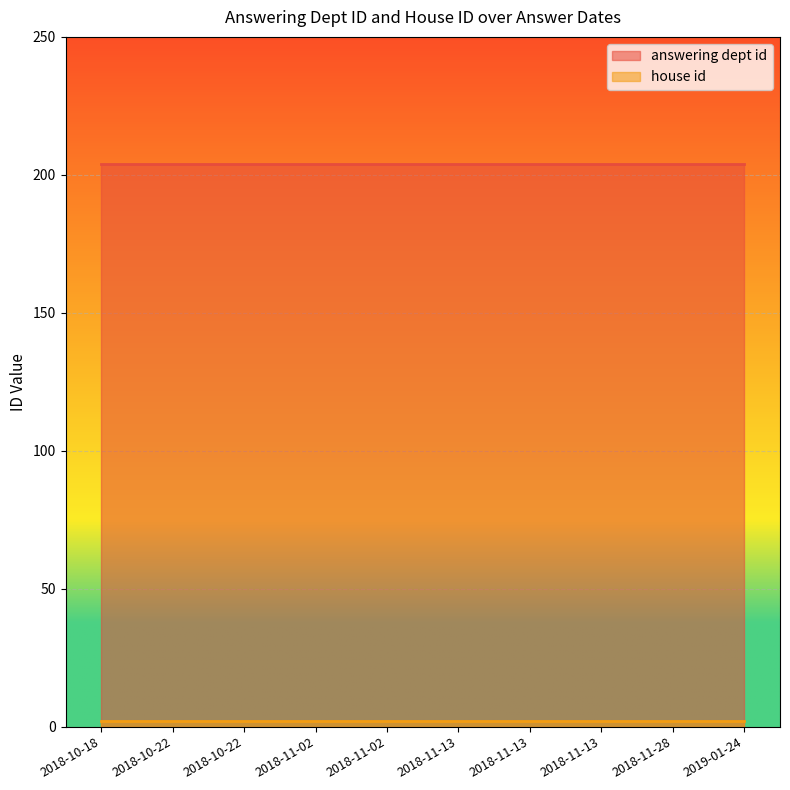

True or false: house id and answering dept id cross at least once.

False